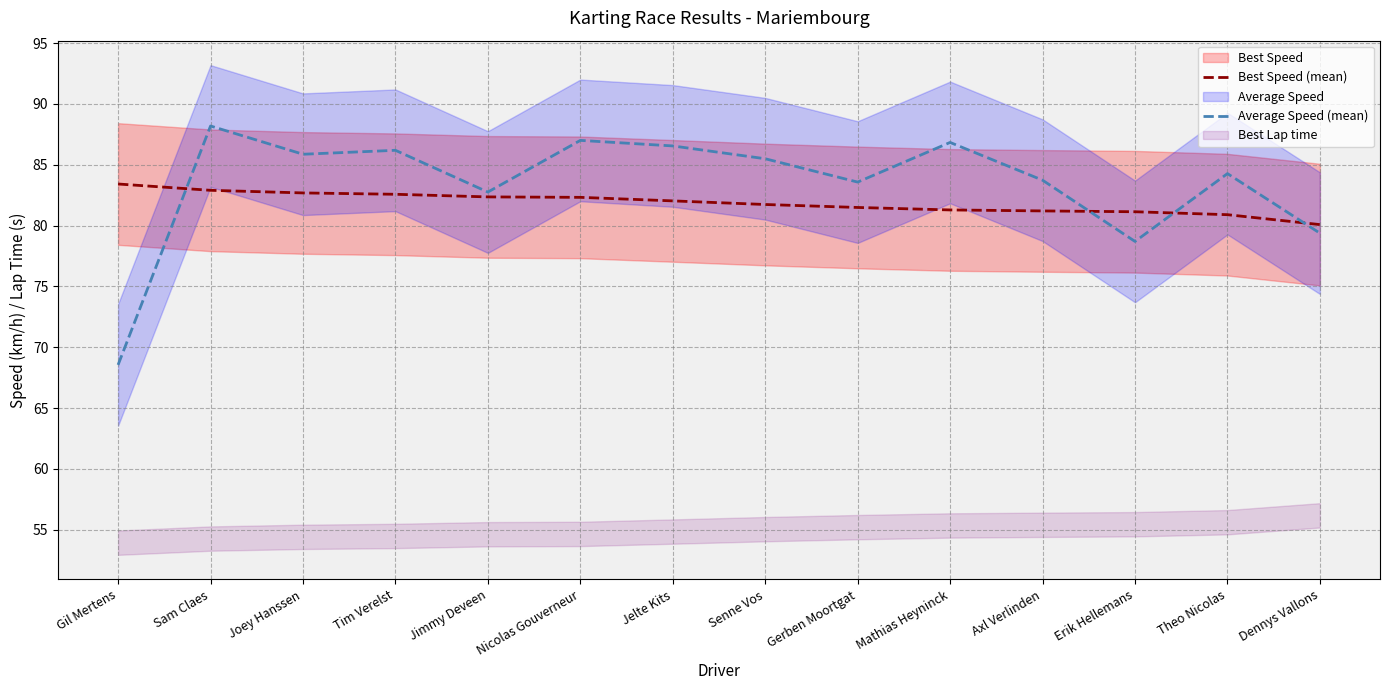

How many interior local peaks does the Average Speed (mean) series have?

5